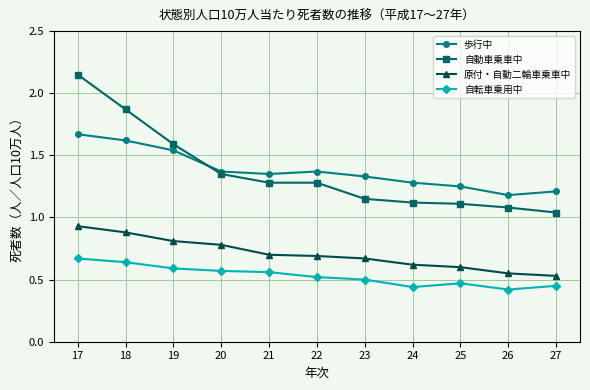

True or false: 自動車乗車中 has more than 1 points higher than both neighbors.

False